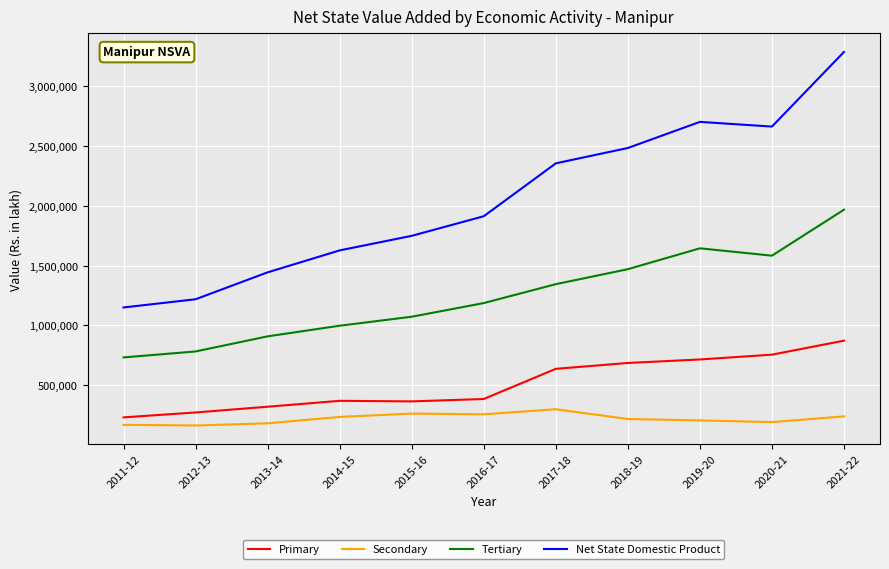

True or false: Primary and Tertiary intersect in this chart.

False